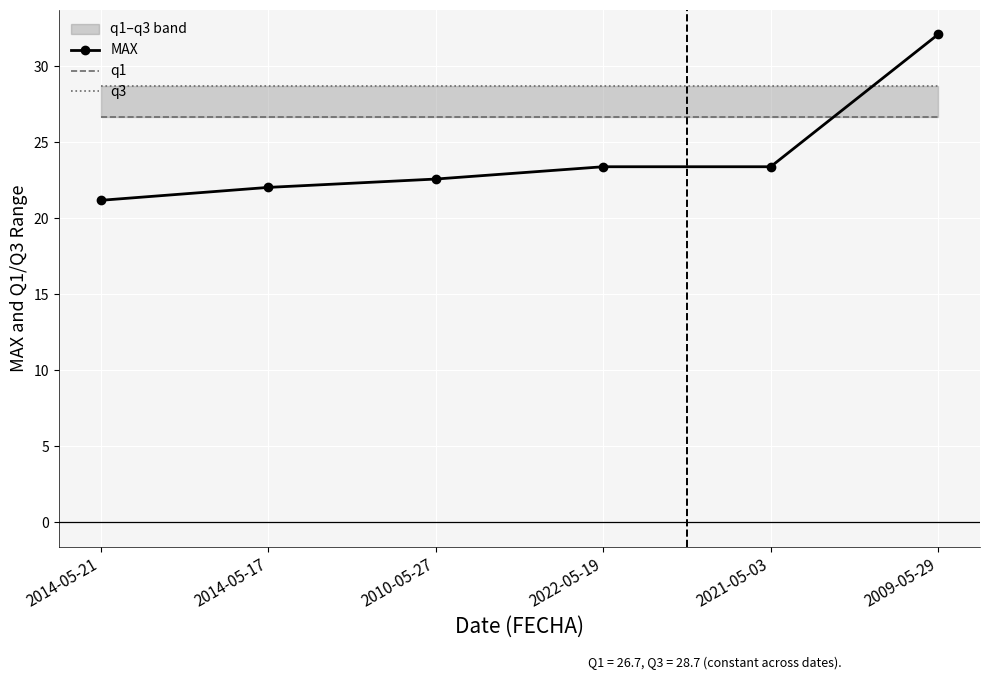

Is the value of q3 at 2021-05-03 greater than the value of MAX at 2014-05-17?

Yes